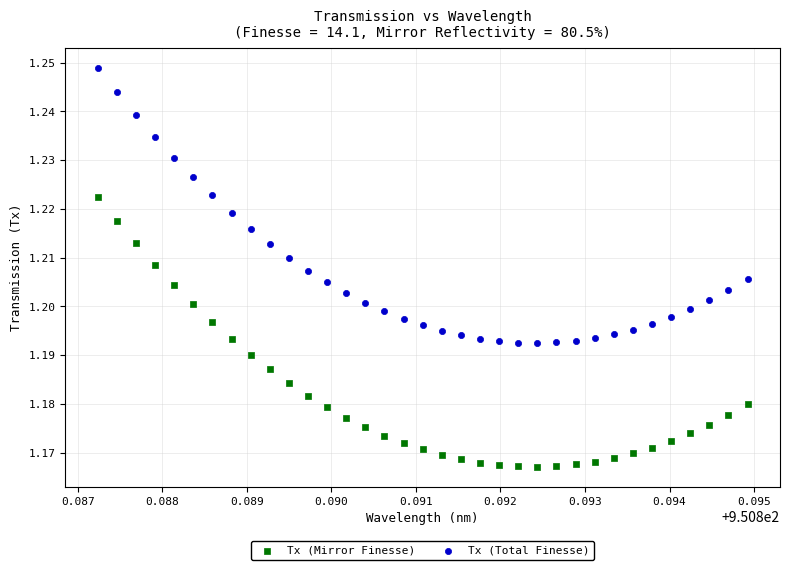

Which series has the largest Y range (max minus min)?

Tx (Total Finesse)